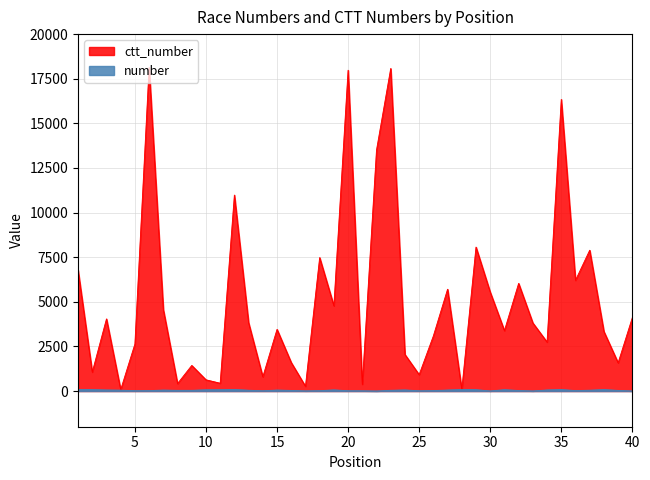

What is the difference between the ctt_number values at 21 and 39?

1201